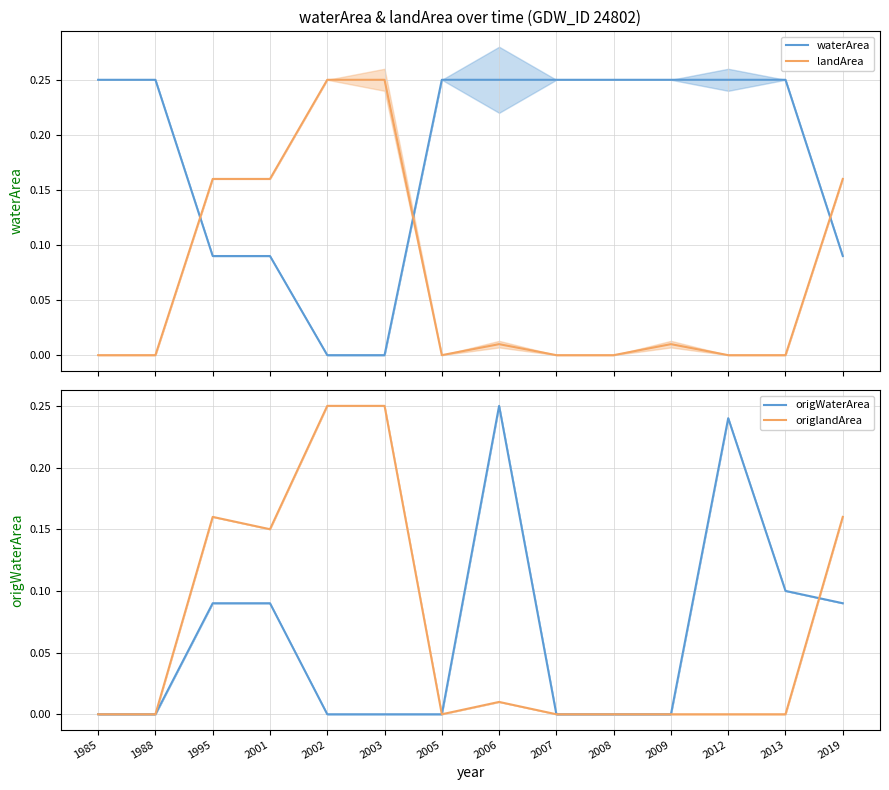

What is the maximum value for origlandArea?

0.2